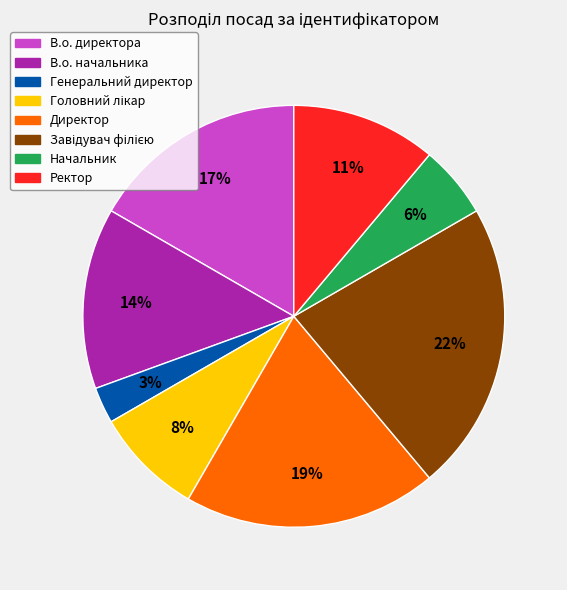

What is the smallest slice in the pie chart?

Генеральний директор